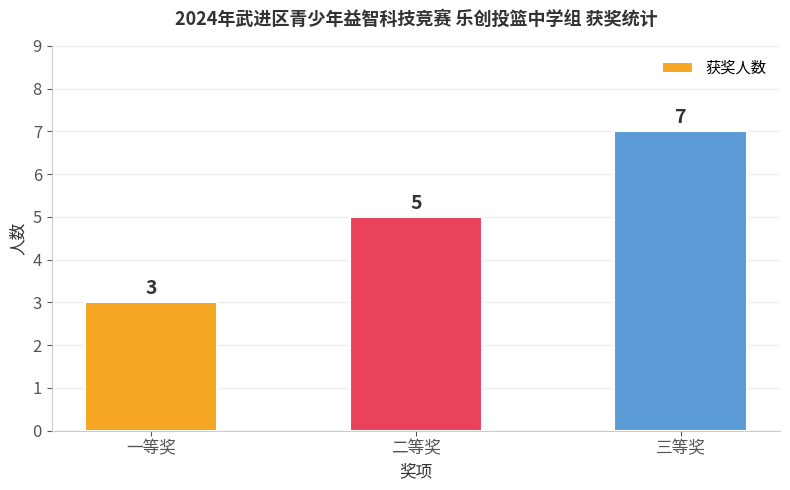

Reading left to right, transcribe all the data shown in this chart.

3	5	7